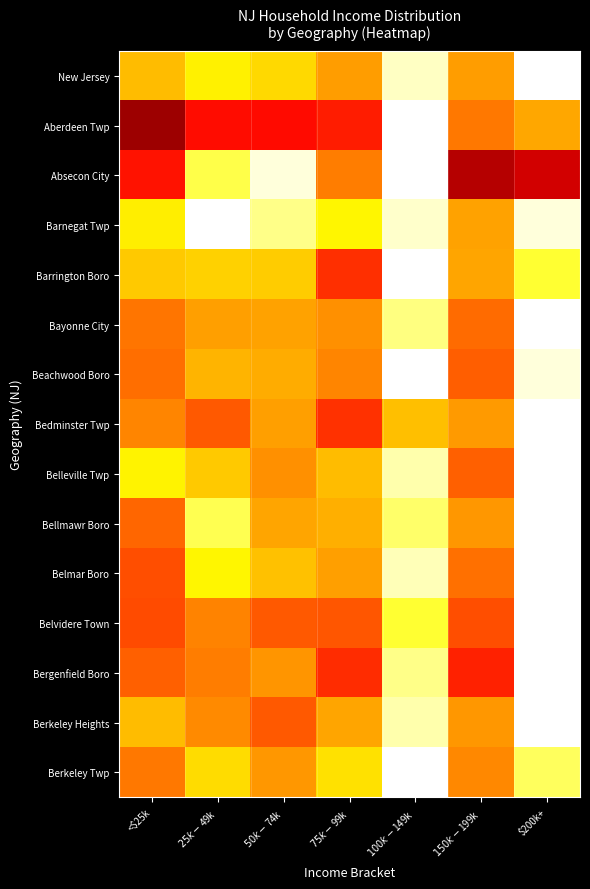

What is the difference between the highest and lowest values at $150k-$199k?

0.4